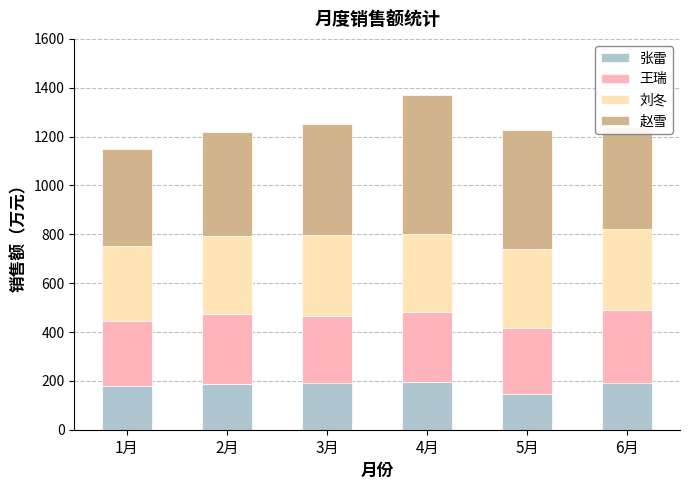

What is the total value across all series at 1月?

1149